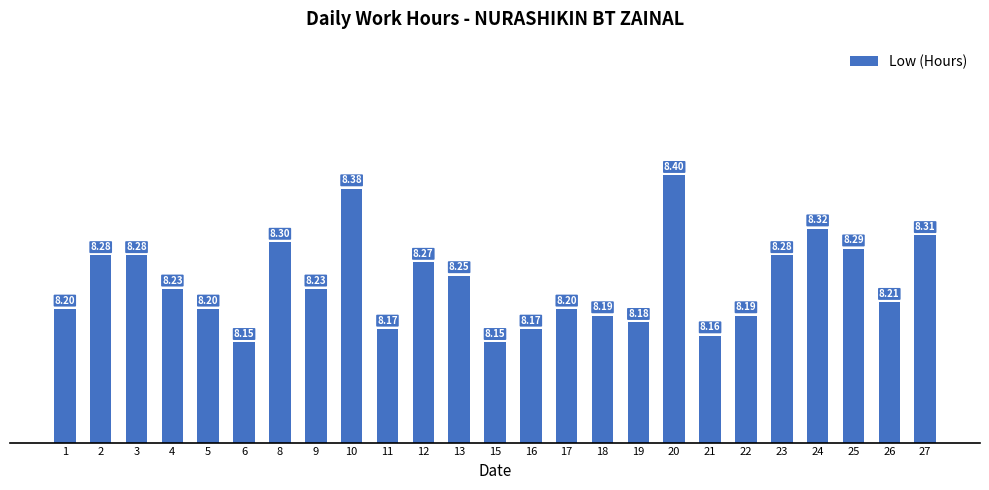

How many bars are there in total?

25